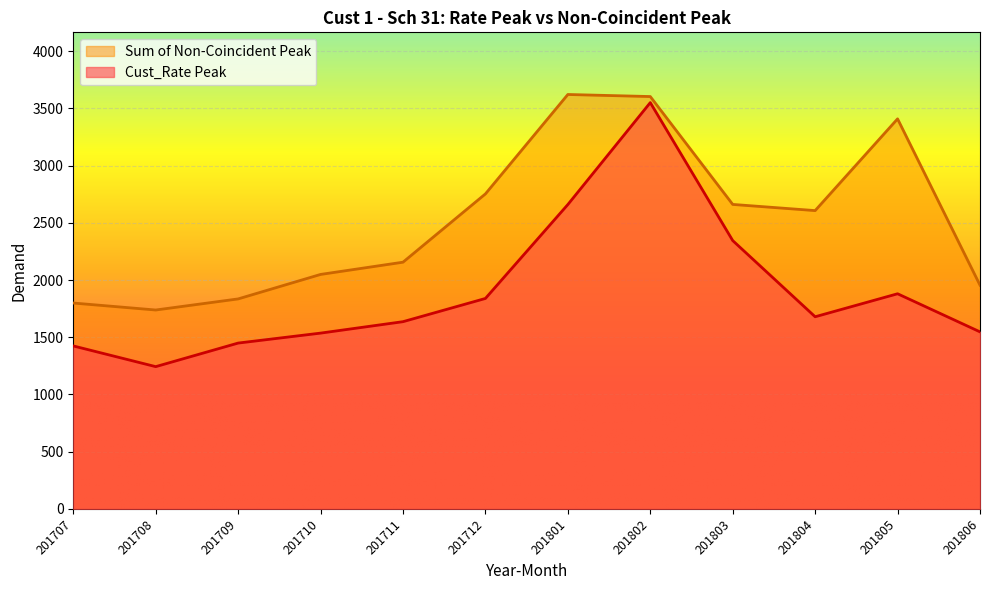

How many data points in Cust_Rate Peak are above 1679?

5